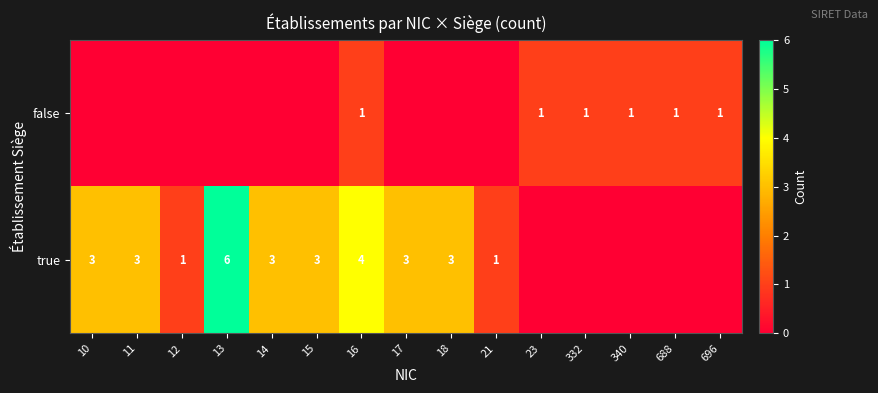

The true series shows 3 at 15. True or false?

True